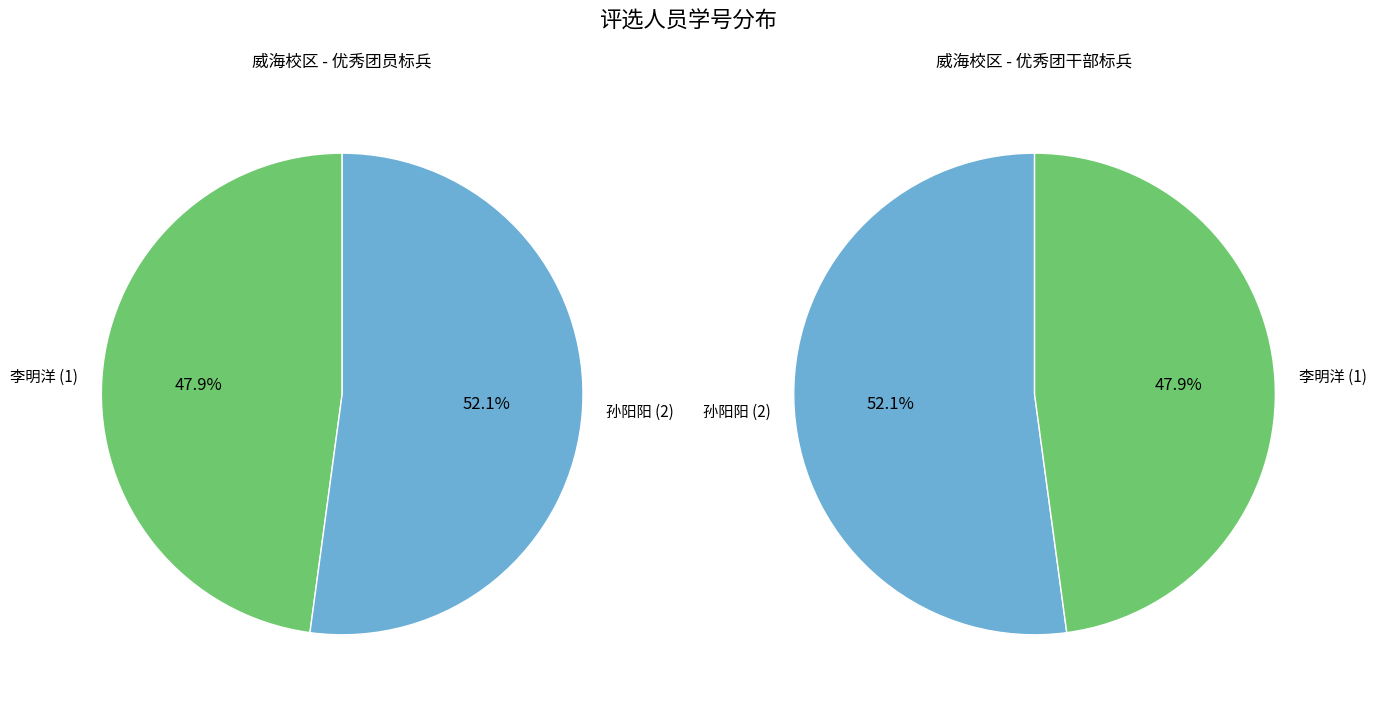

What is the smallest slice in the pie chart?

李明洋 (1)